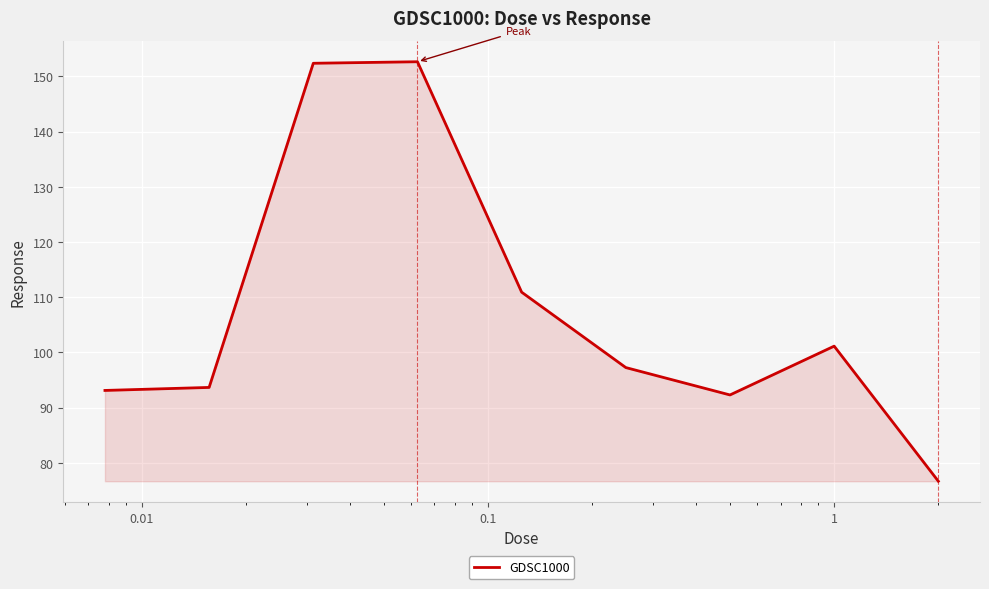

What is the greatest value displayed?

152.7